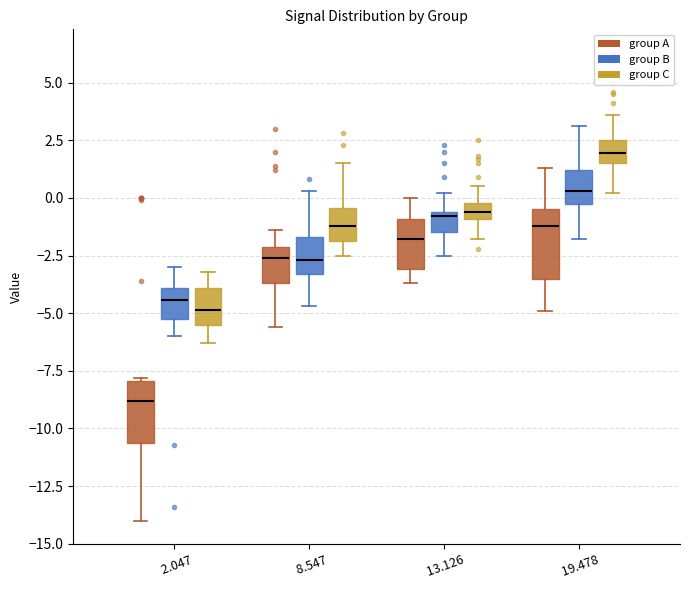

Where does the upper whisker of the box for 8.547 (group B) end on the y-axis? The values are not printed on the chart, so give them approximately, as read against the axis.

0.5